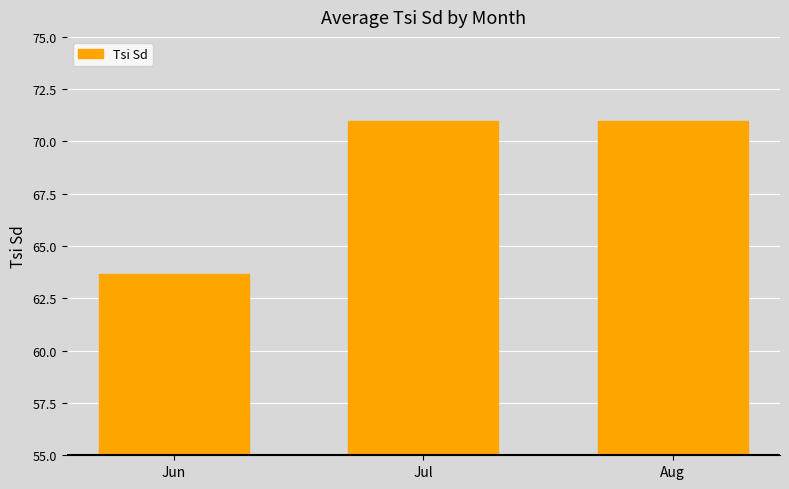

Approximately how many times larger is the value at Jun compared to Aug?

0.9